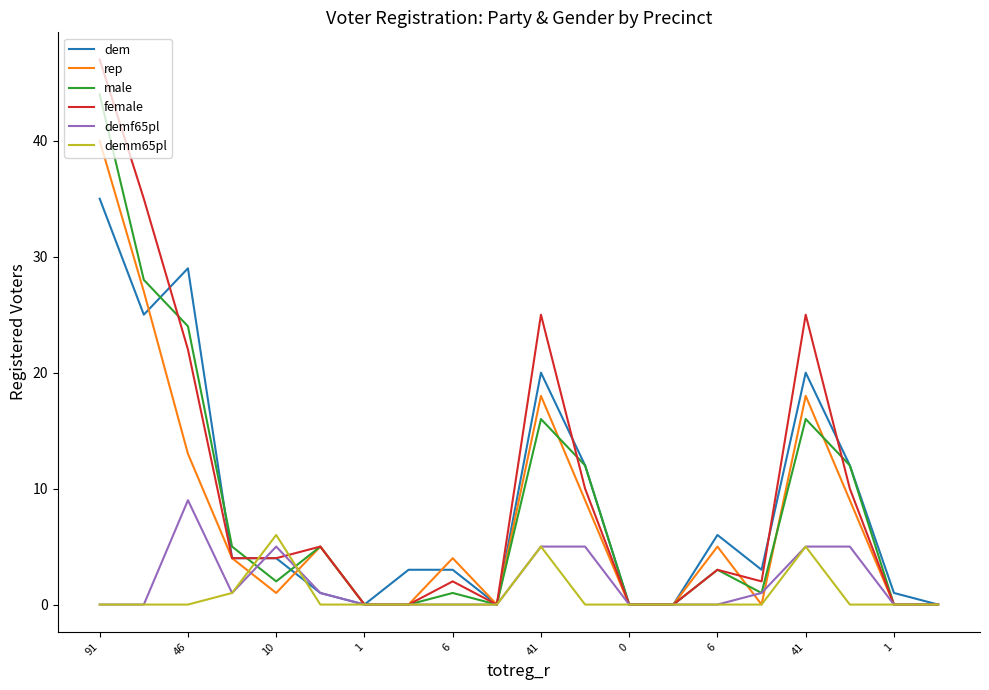

Reading left to right, what are all the values shown in this chart?

dem: 35	25	29	4	4	1	0	3	3	0	20	12	0	0	6	3	20	12	1	0
rep: 40	27	13	4	1	5	0	0	4	0	18	9	0	0	5	0	18	9	0	0
male: 44	28	24	5	2	5	0	0	1	0	16	12	0	0	3	1	16	12	0	0
female: 47	35	22	4	4	5	0	0	2	0	25	10	0	0	3	2	25	10	0	0
demf65pl: 0	0	9	1	5	1	0	0	0	0	5	5	0	0	0	1	5	5	0	0
demm65pl: 0	0	0	1	6	0	0	0	0	0	5	0	0	0	0	0	5	0	0	0